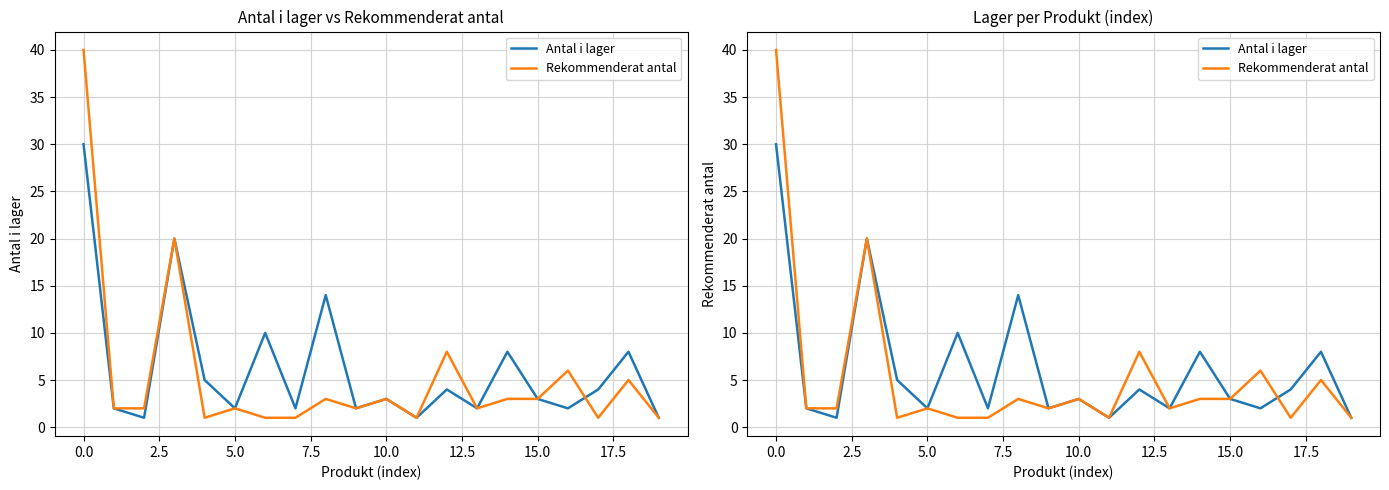

How many categories are shown in the chart?

20